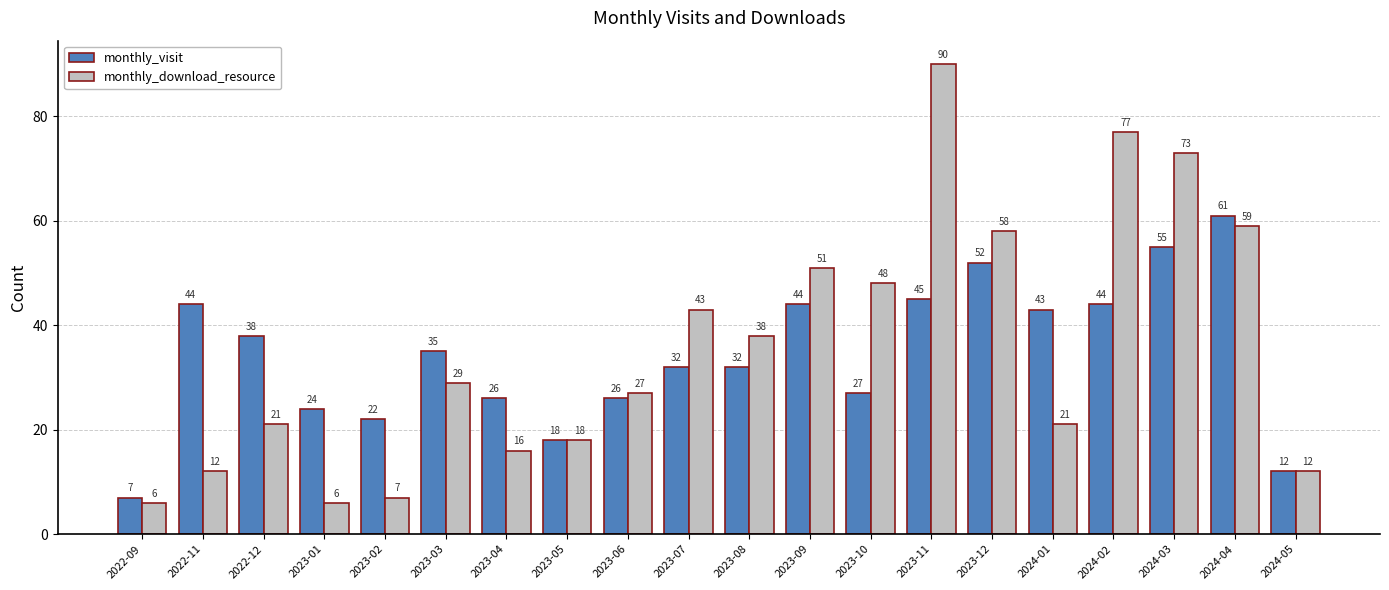

What is the difference between the maximum and minimum values in the monthly_download_resource series?

84